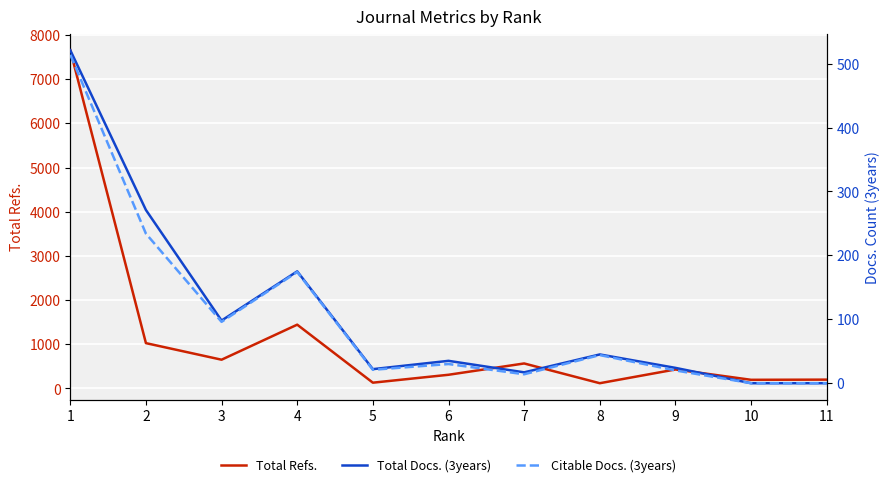

Reading left to right, extract all data points from this chart.

Total Refs.: 7656	1026	651	1444	131	310	566	119	430	196	200
Total Docs. (3years): 521	271	98	175	22	35	17	45	24	0	0
Citable Docs. (3years): 514	234	96	174	21	30	14	44	20	0	0